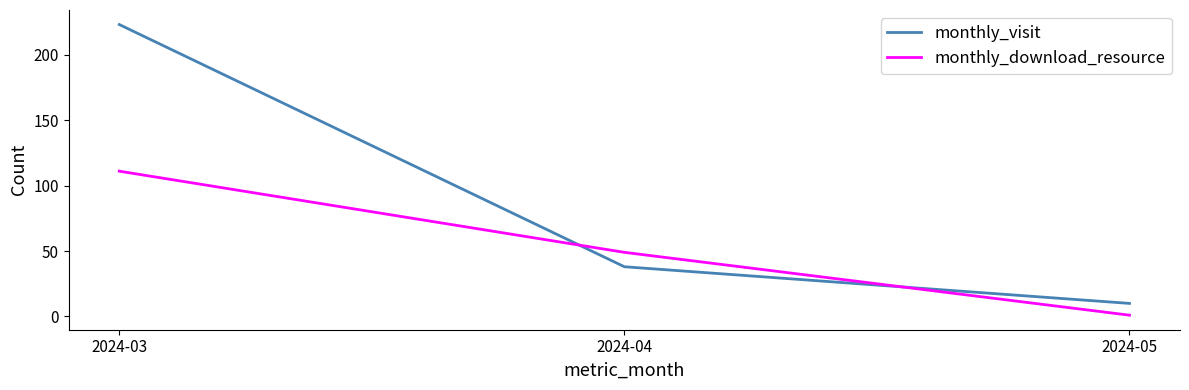

Count the number of categories in the chart.

3